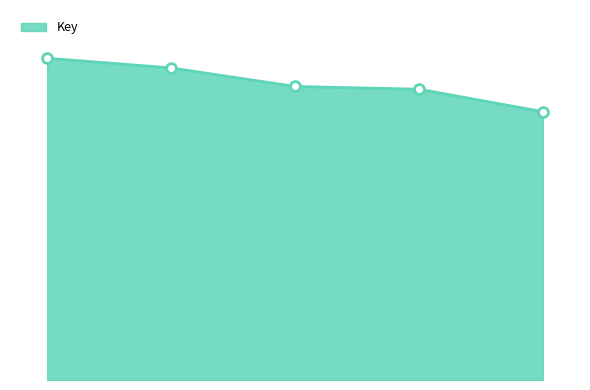

Does the chart have visible grid lines?

No